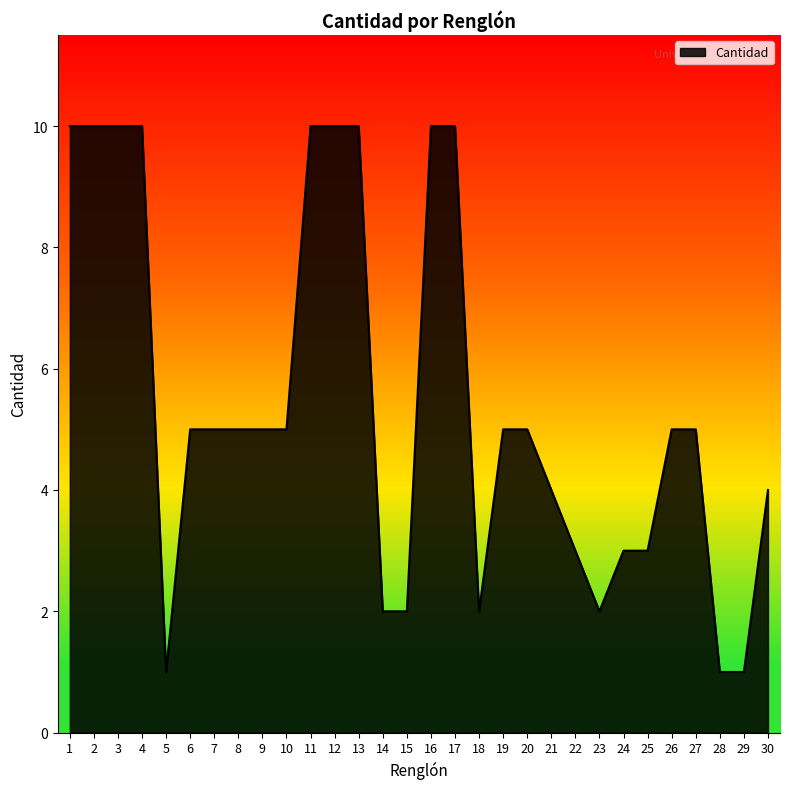

Does the chart display data point markers on the line(s)?

No